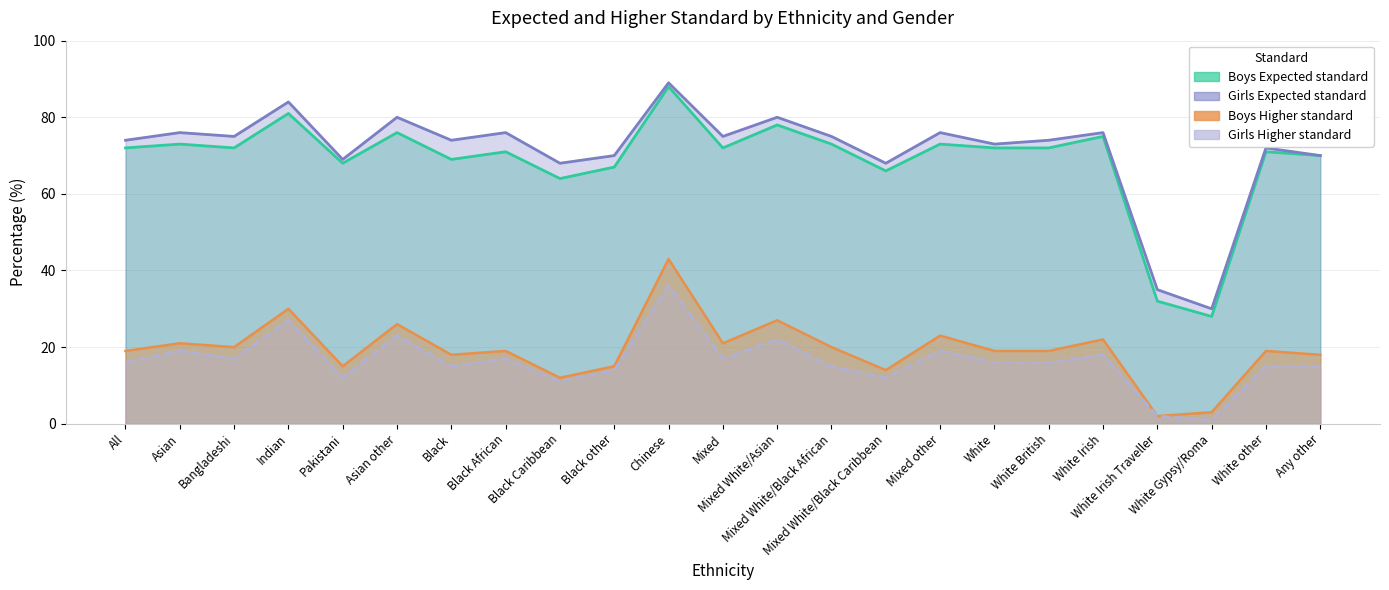

Which category has the highest value across all series?

Chinese